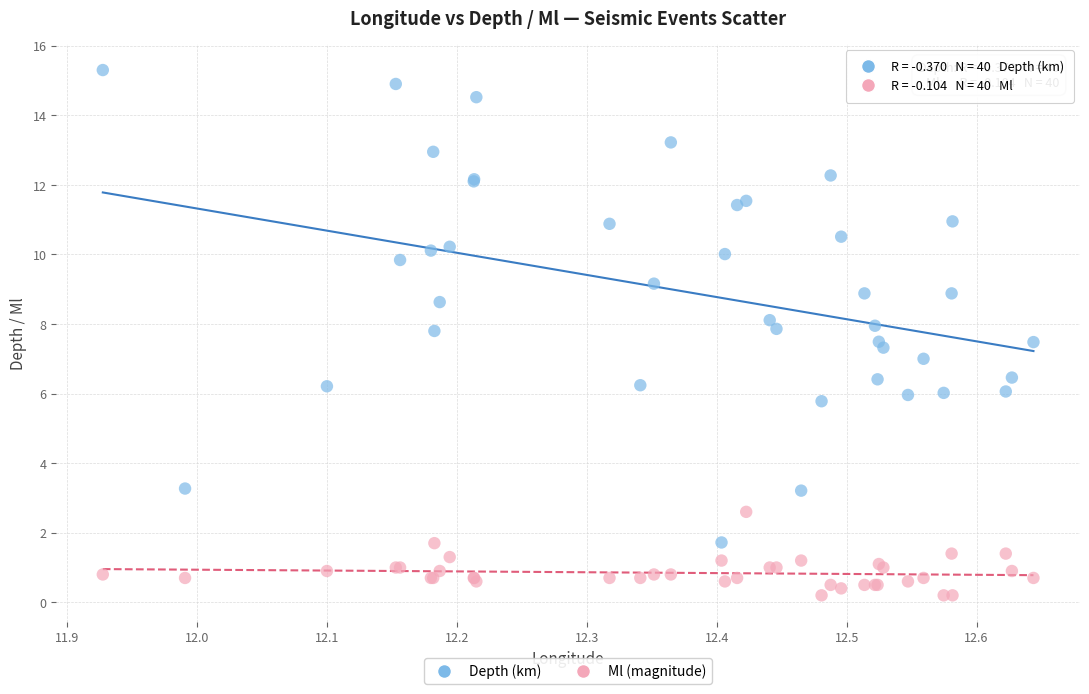

Which series reaches the maximum Y coordinate?

Depth (km)